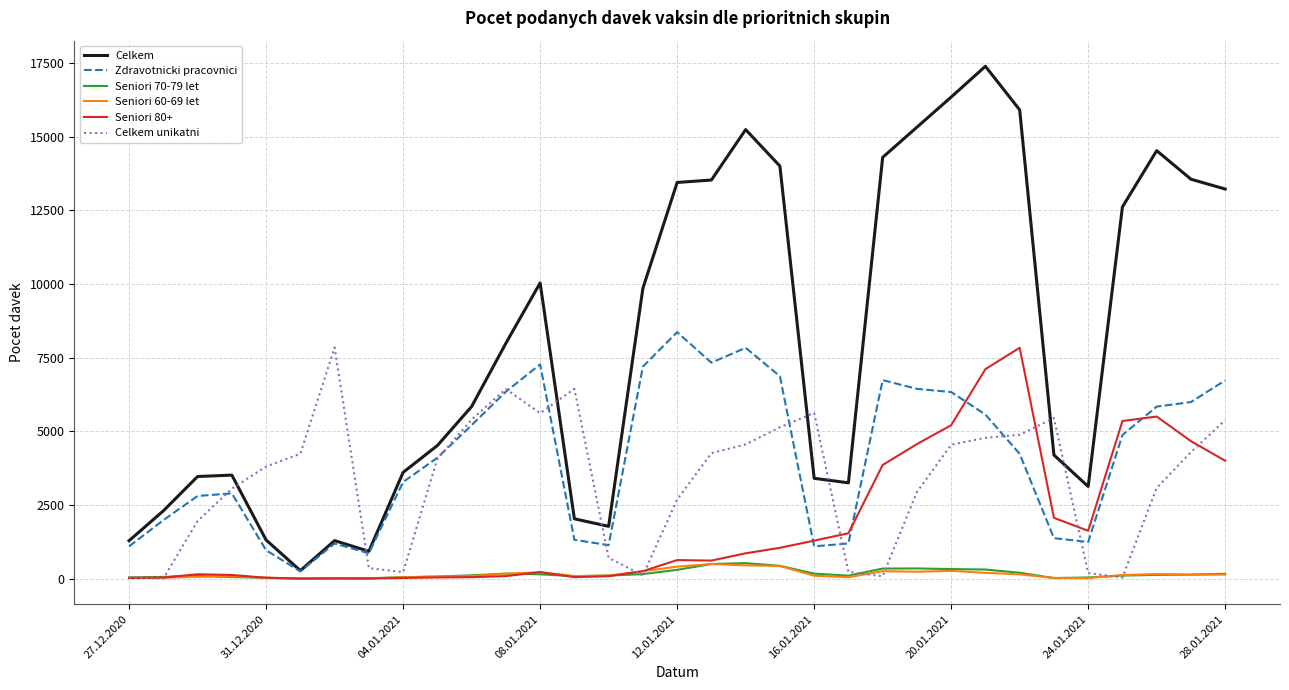

Which series ends up on top after the final intersection of Zdravotnicki pracovnici and Celkem unikatni?

Zdravotnicki pracovnici